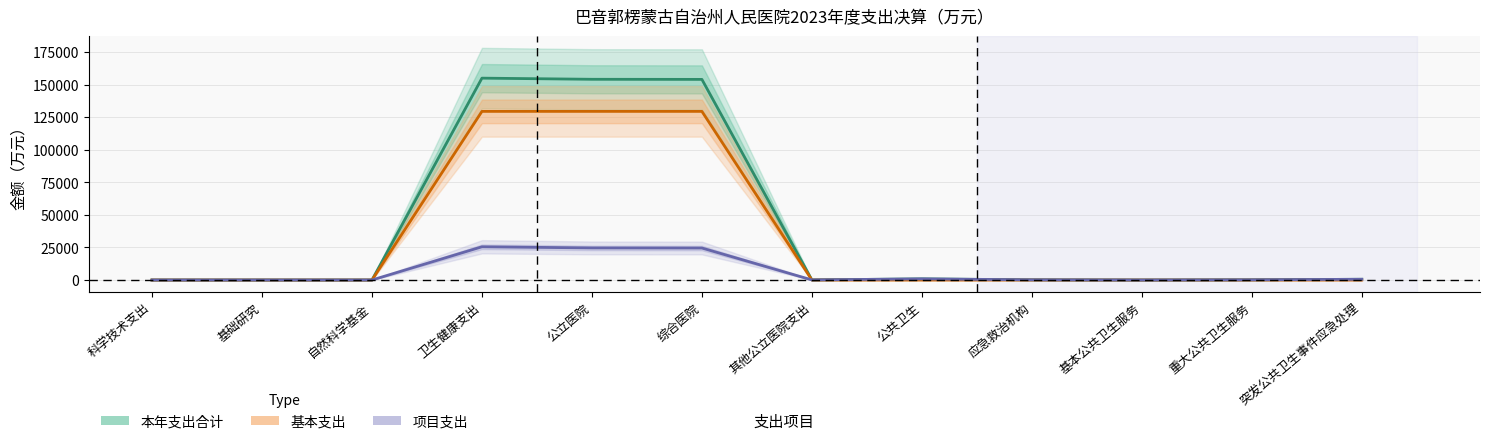

Read the 本年支出合计 value at 重大公共卫生服务.

150.3